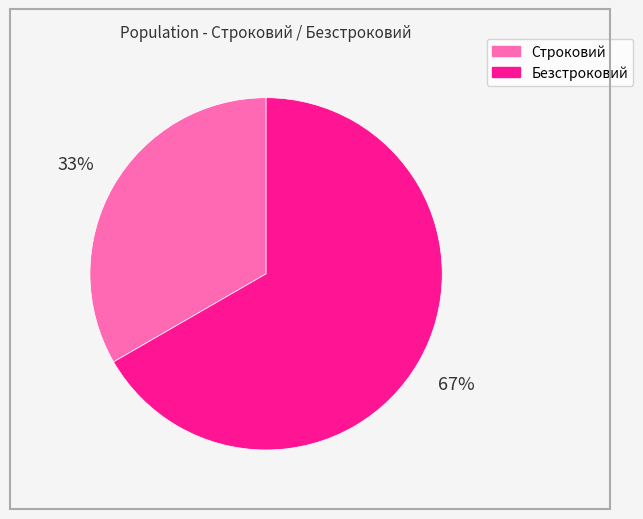

To the nearest percent, what is the average slice percentage?

50%